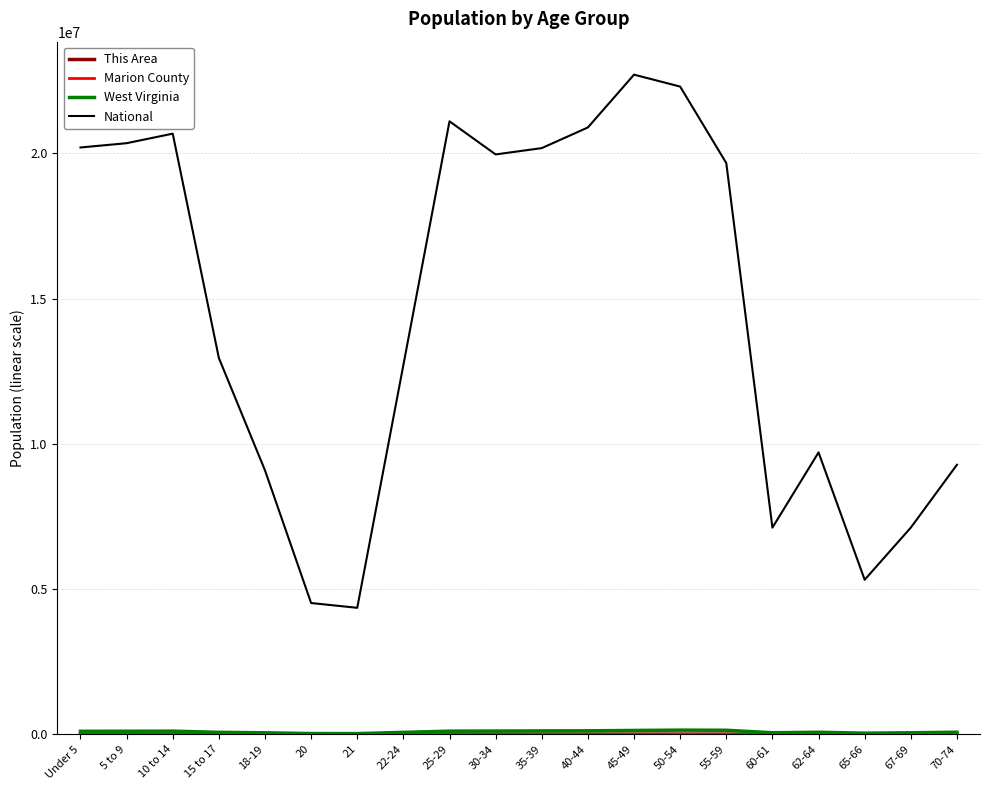

What is the total value across all series at 35-39?

20300430